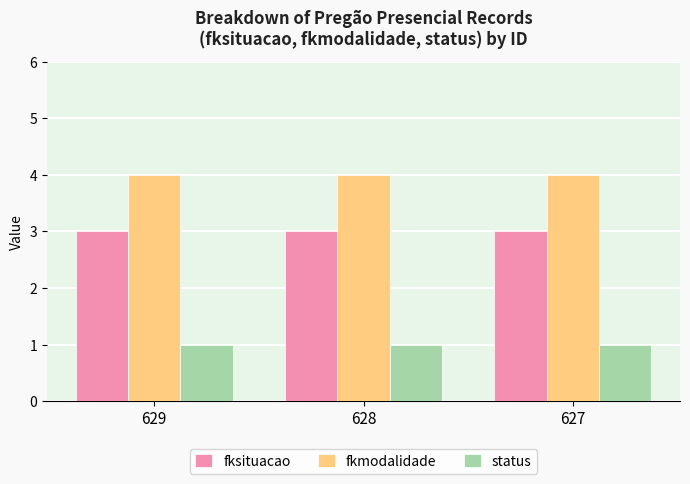

Which series has the largest total across all categories?

fkmodalidade